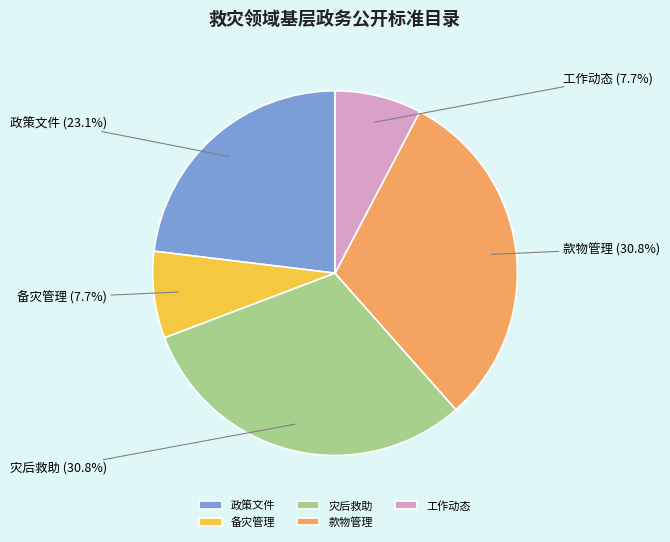

Does 政策文件 account for over 50% of the chart?

No